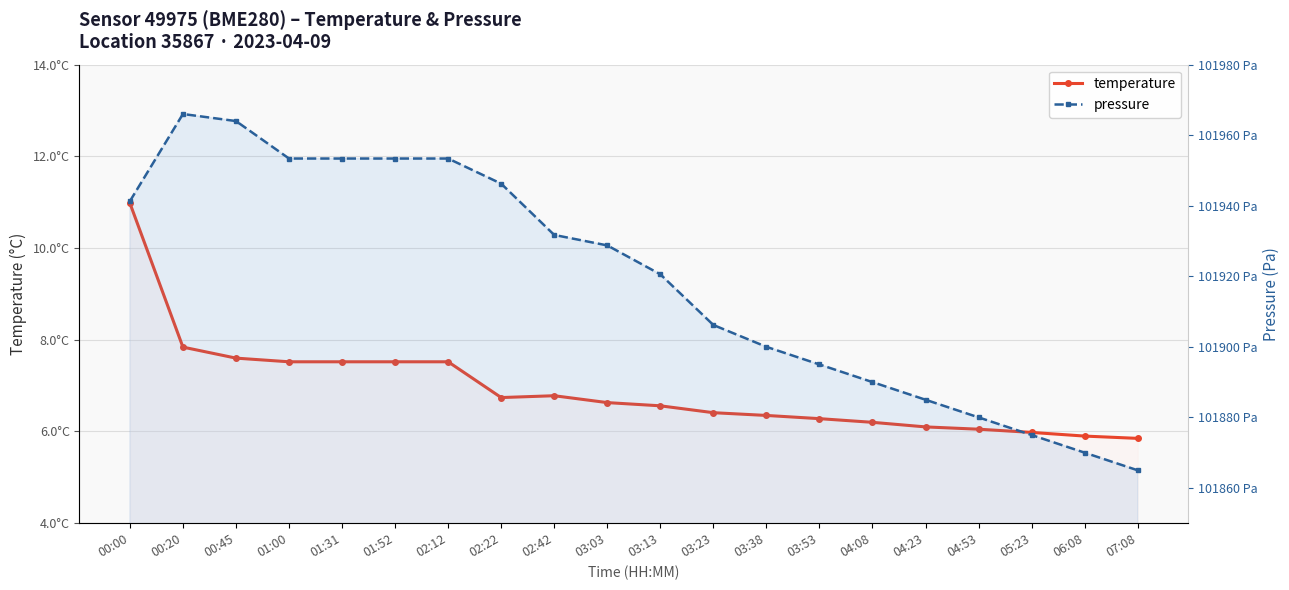

Between 01:00 and 02:22, which is larger?

01:00